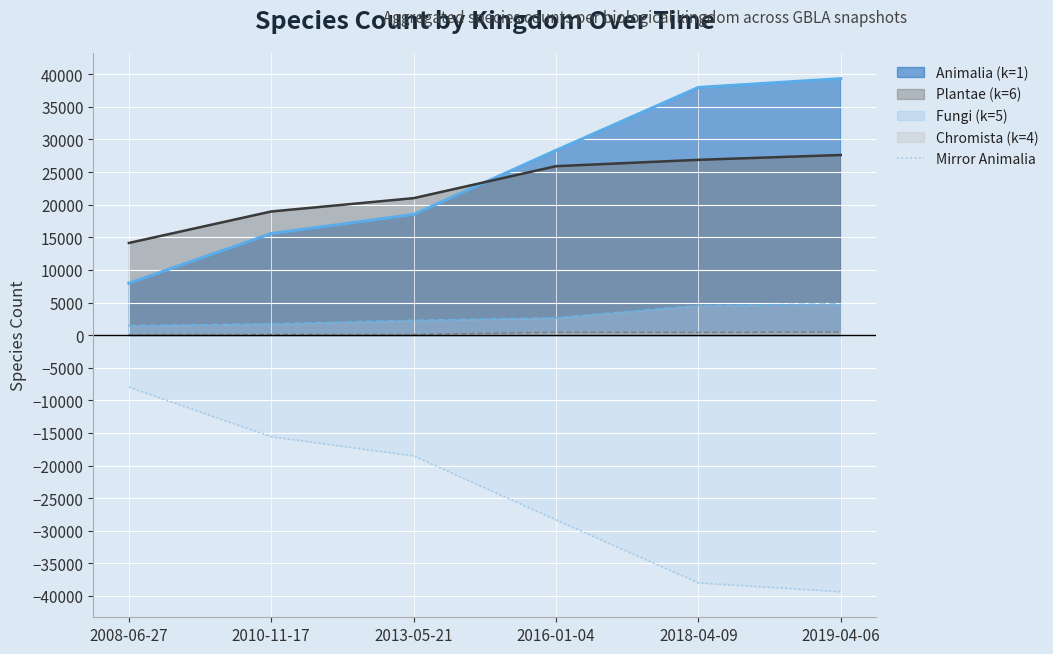

The value at 2013-05-21 is -24336. True or false?

False